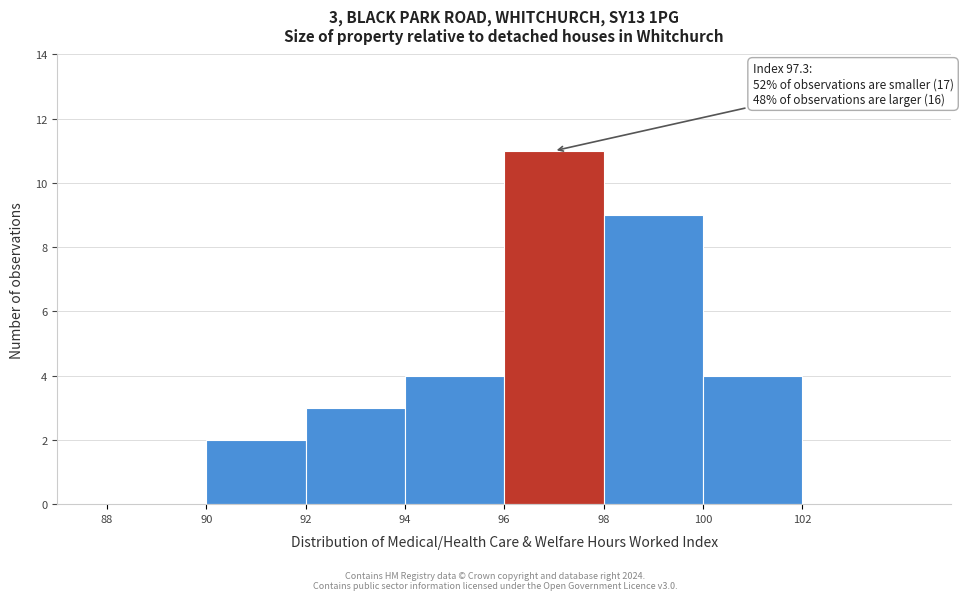

Over which range of the x-axis is the bar tallest?

96 to 98